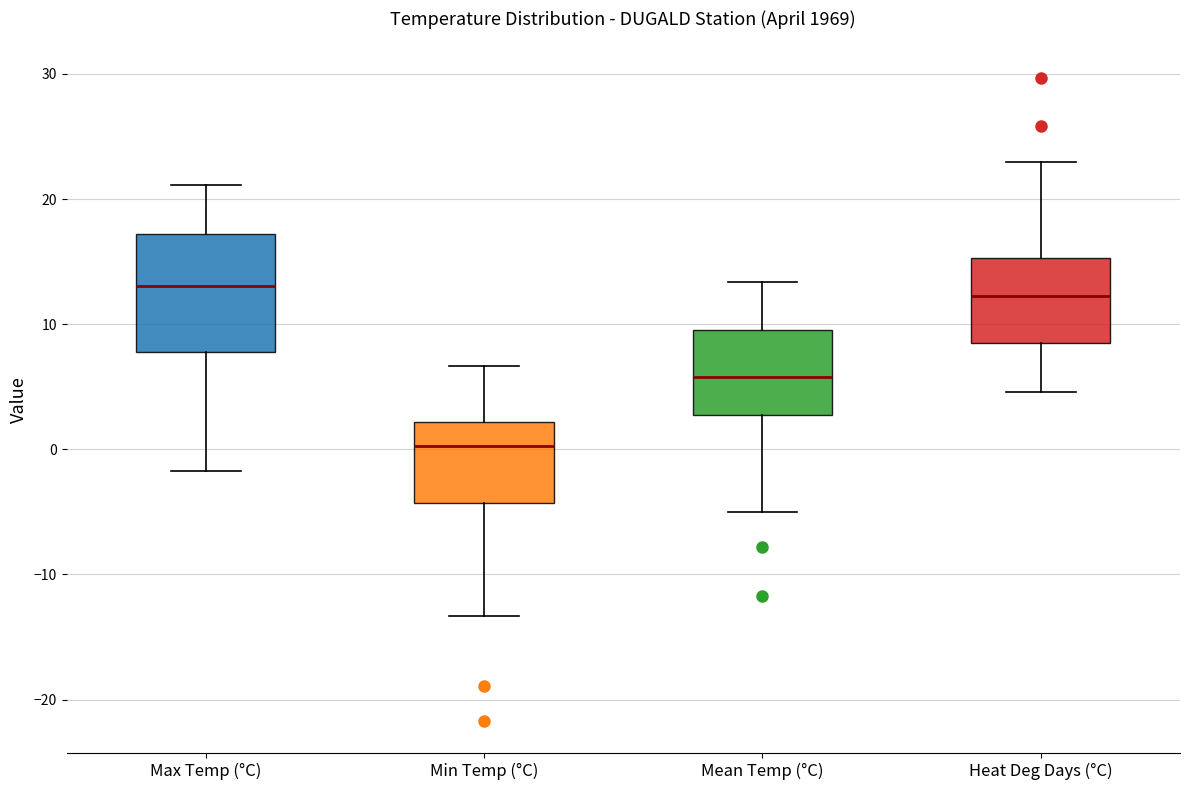

Comparing the boxes themselves (not the whiskers), which one is the tallest?

Max Temp (°C)